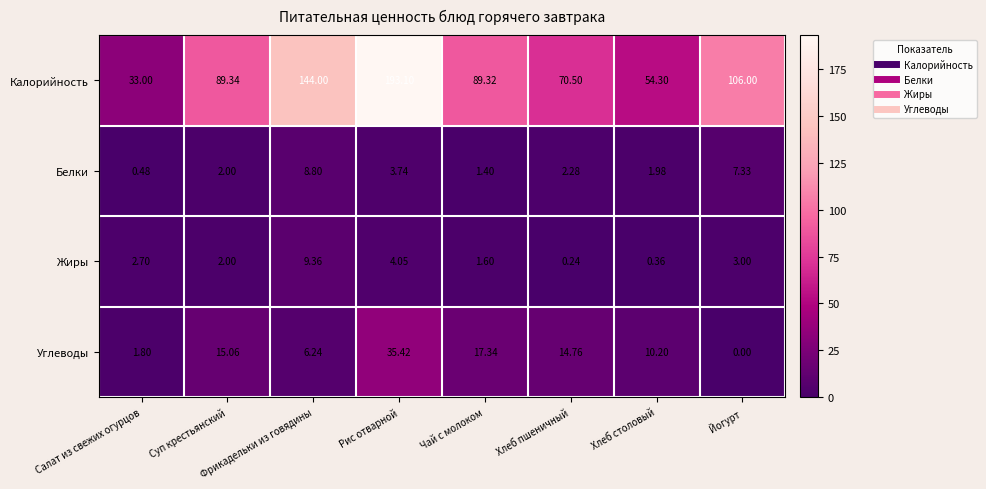

Which category has the highest value across all series?

Рис отварной